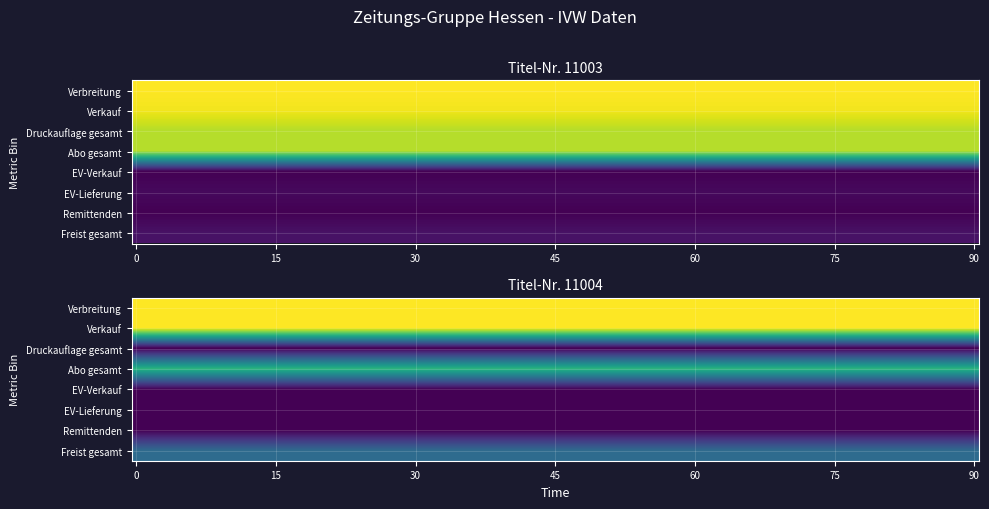

Is it true that 11004 equals 60 at 4?

False